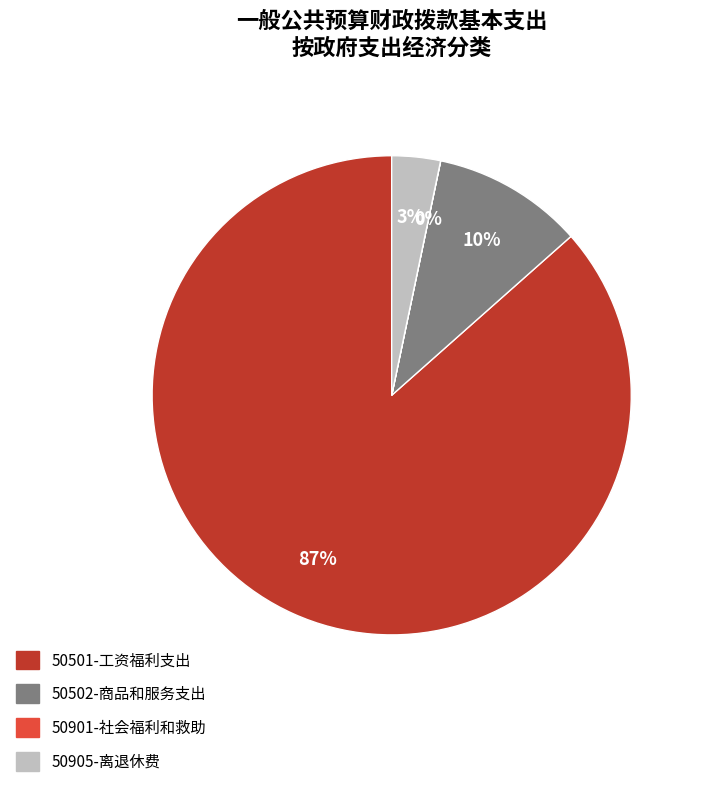

Which slice is the largest?

50501-工资福利支出